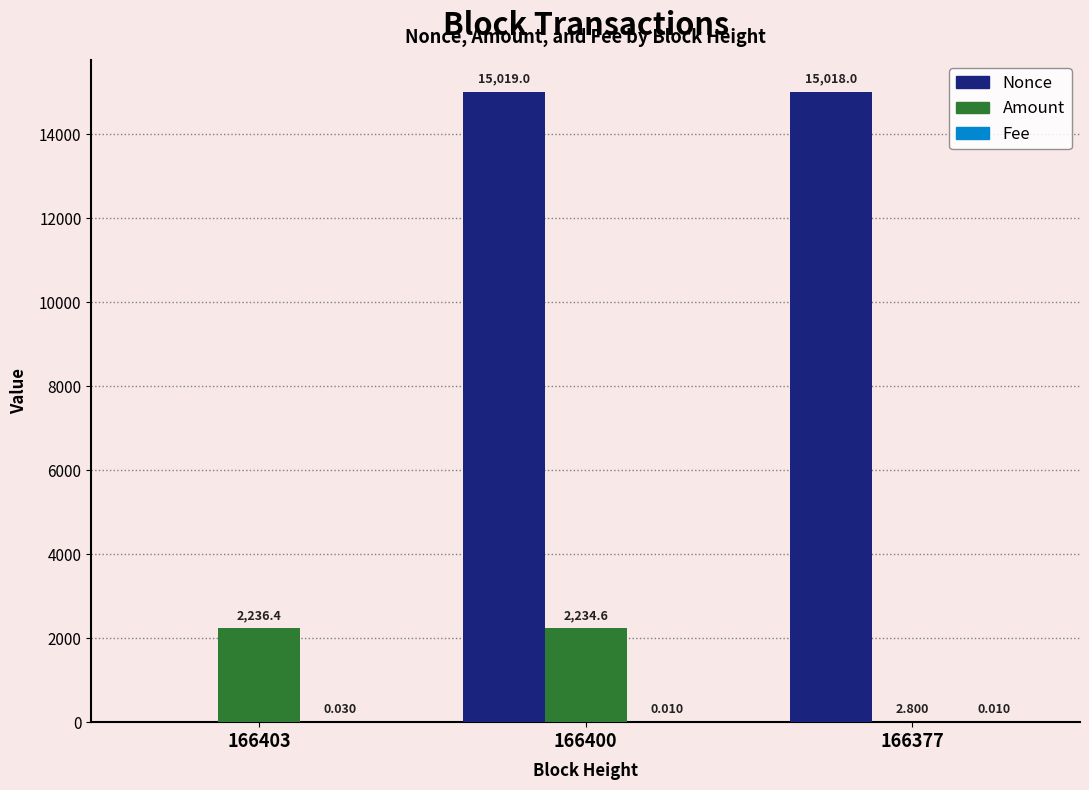

Which series has the largest total across all categories?

Nonce